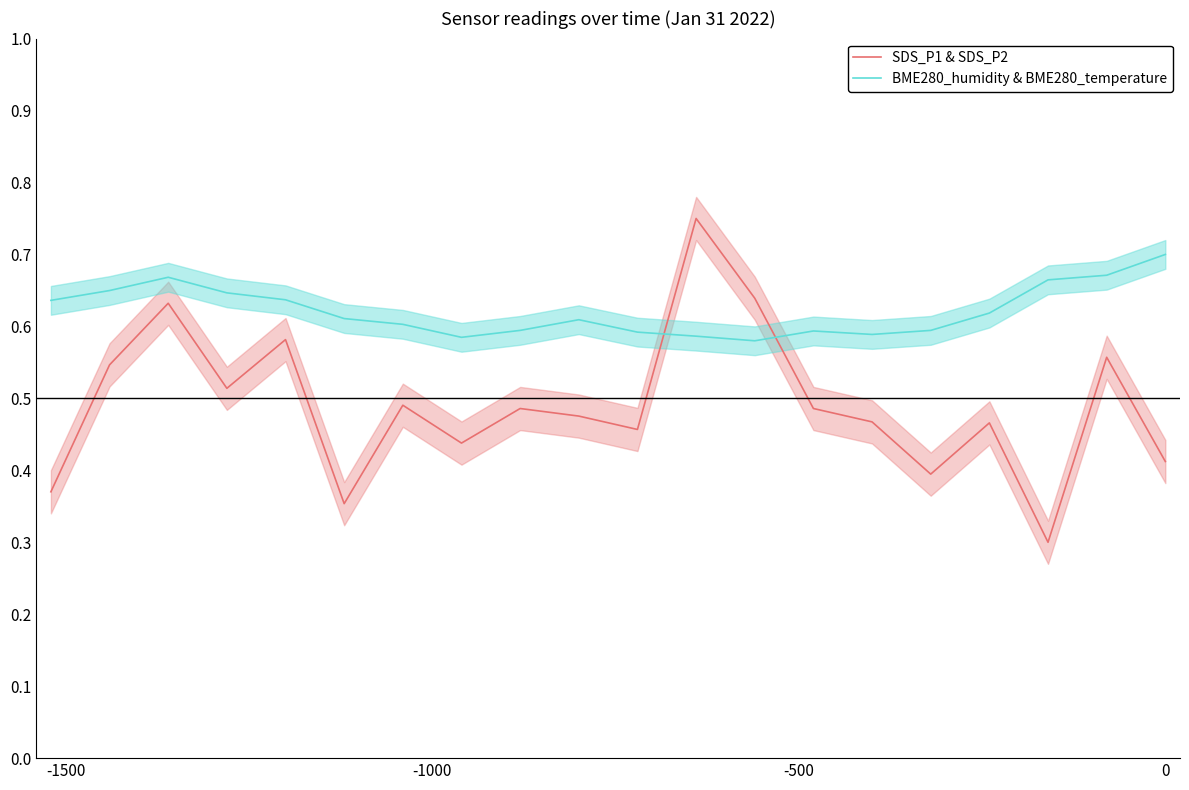

True or false: SDS_P1 & SDS_P2 and BME280_humidity & BME280_temperature cross at least once.

True